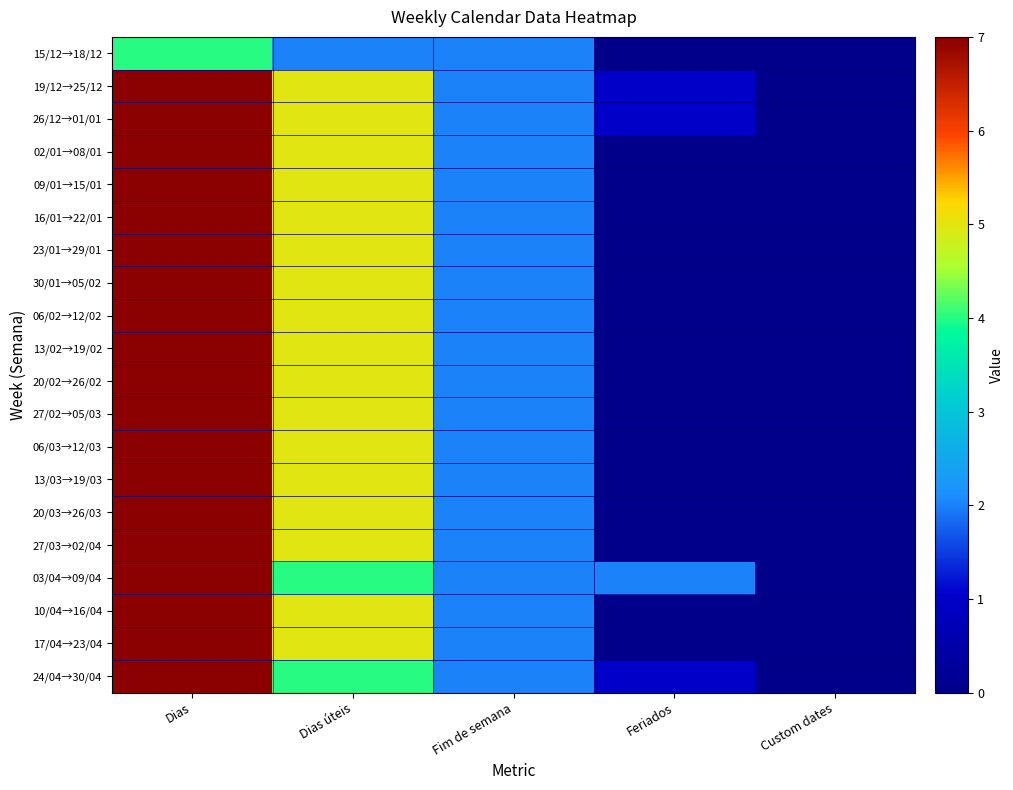

Which has a higher value, Custom dates or Feriados?

Custom dates